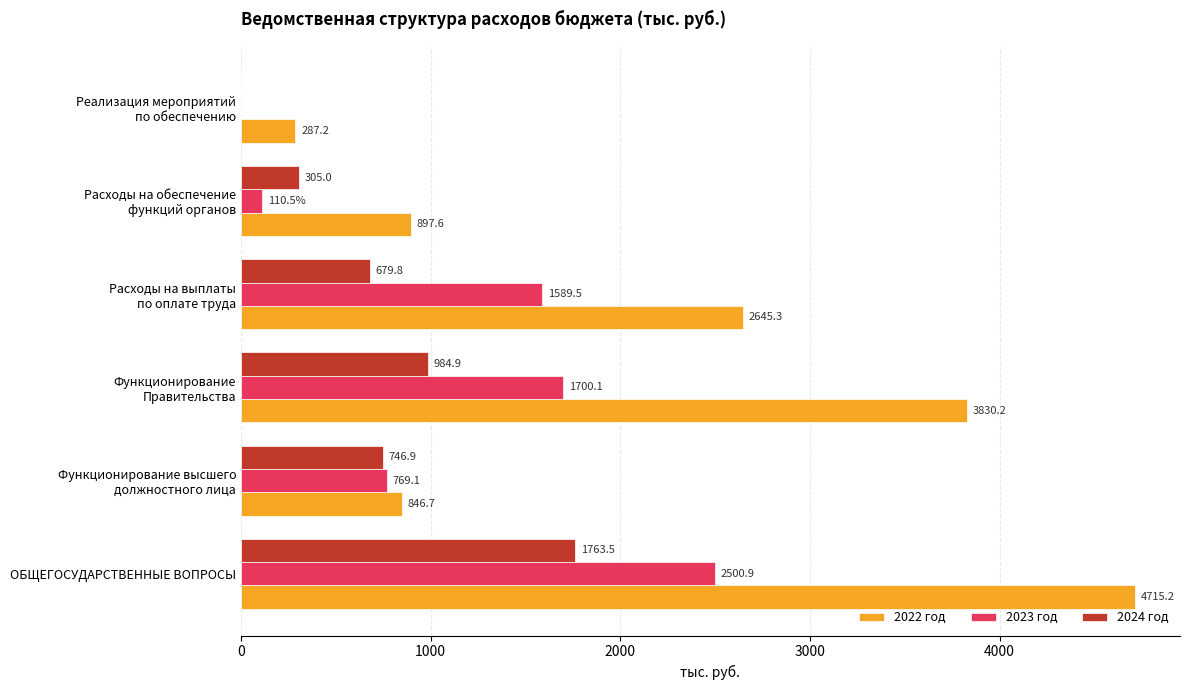

At which category is the sum across all series the highest?

ОБЩЕГОСУДАРСТВЕННЫЕ ВОПРОСЫ